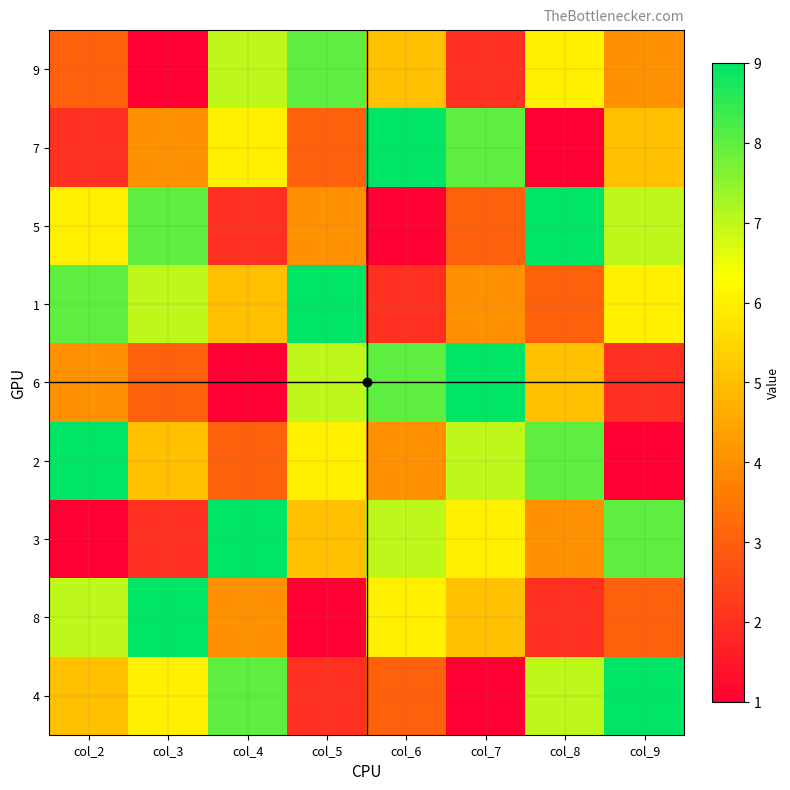

Rank the series at col_5 from highest to lowest value.

1, 9, 6, 2, 3, 5, 7, 4, 8